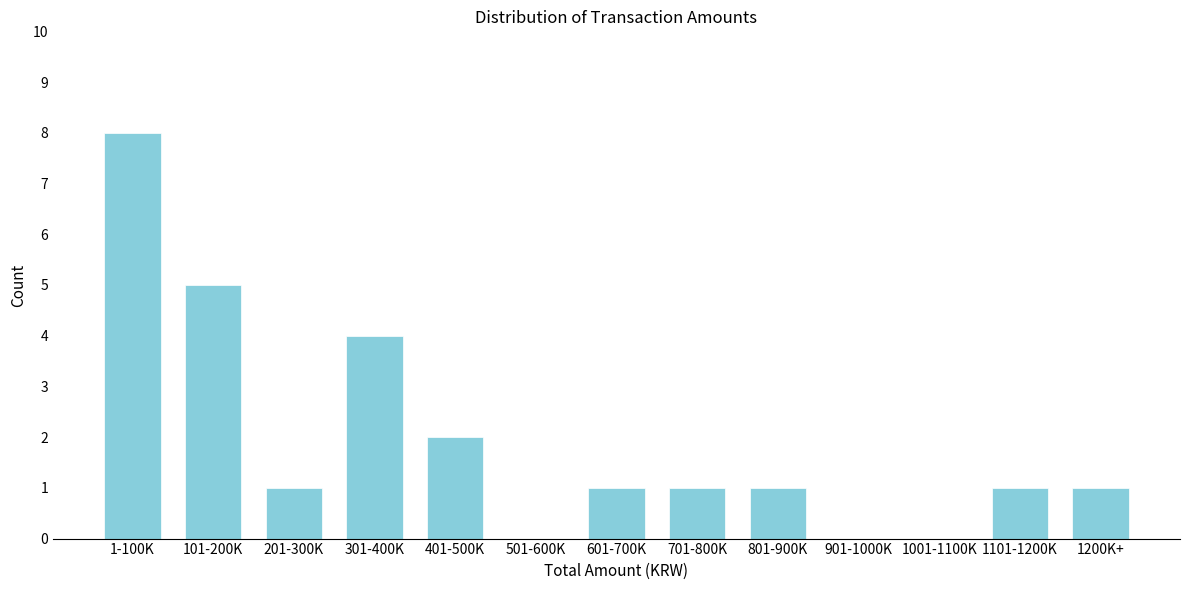

Reading right to left, extract all data points from this chart.

1200K+=1	1101-1200K=1	1001-1100K=0	901-1000K=0	801-900K=1	701-800K=1	601-700K=1	501-600K=0	401-500K=2	301-400K=4	201-300K=1	101-200K=5	1-100K=8